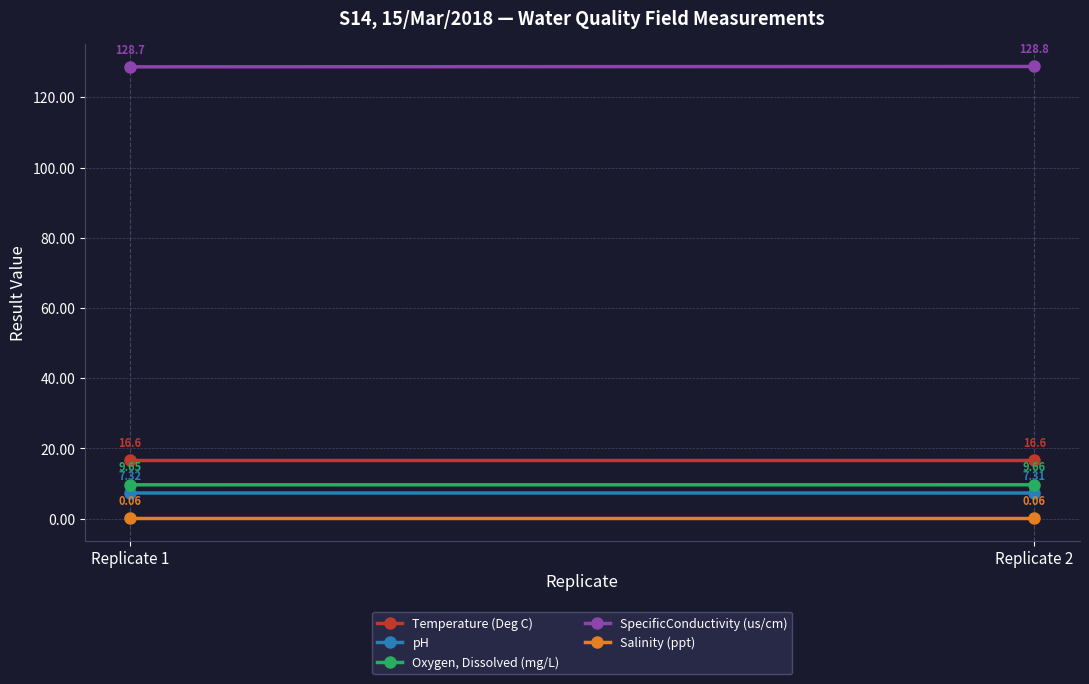

Between Replicate 1 and Replicate 2, which series saw the biggest shift?

SpecificConductivity (us/cm)